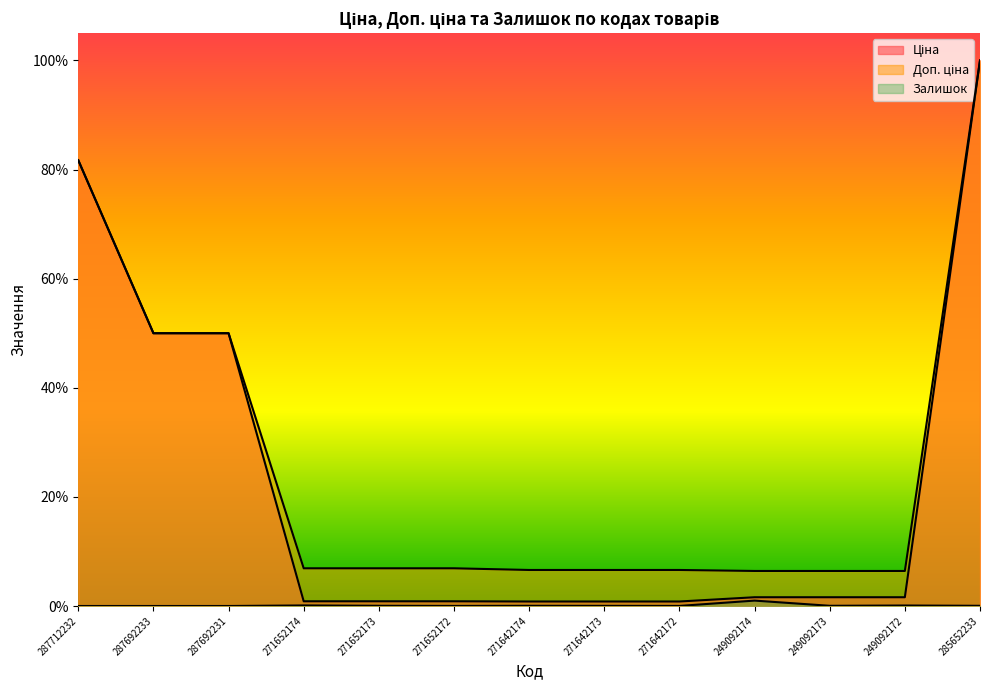

Count the number of data series in this chart.

3